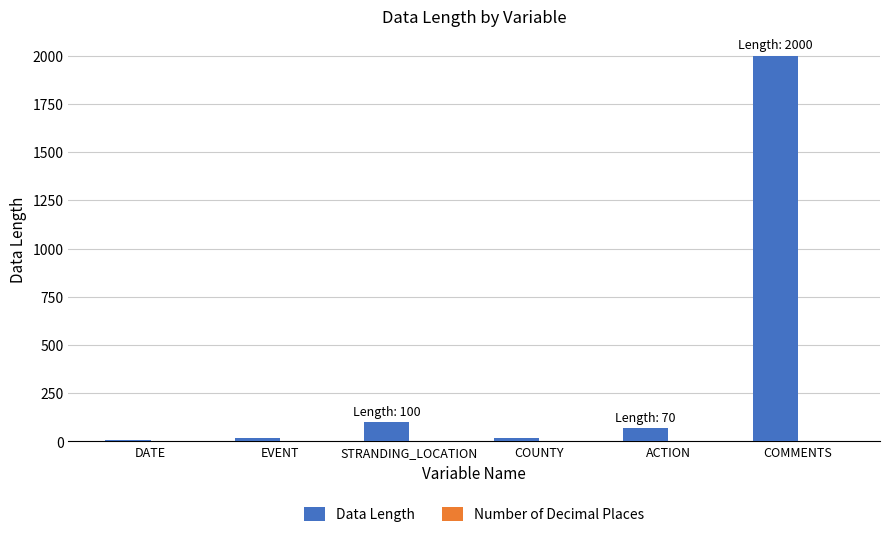

What is the label of the 6th bar from the left?

COMMENTS